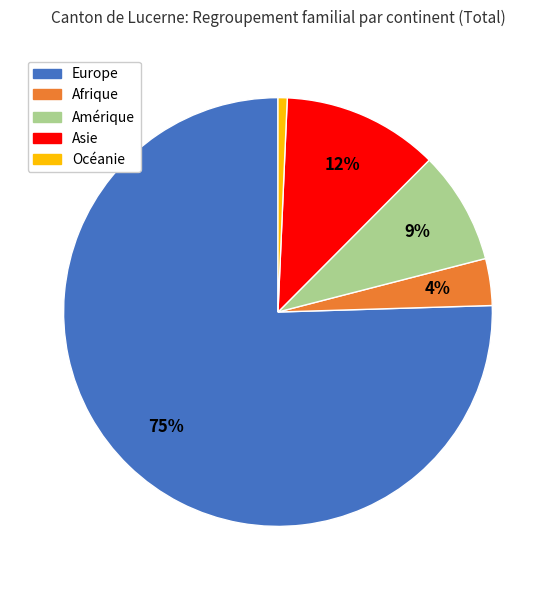

True or false: Océanie accounts for 1% of the total.

True